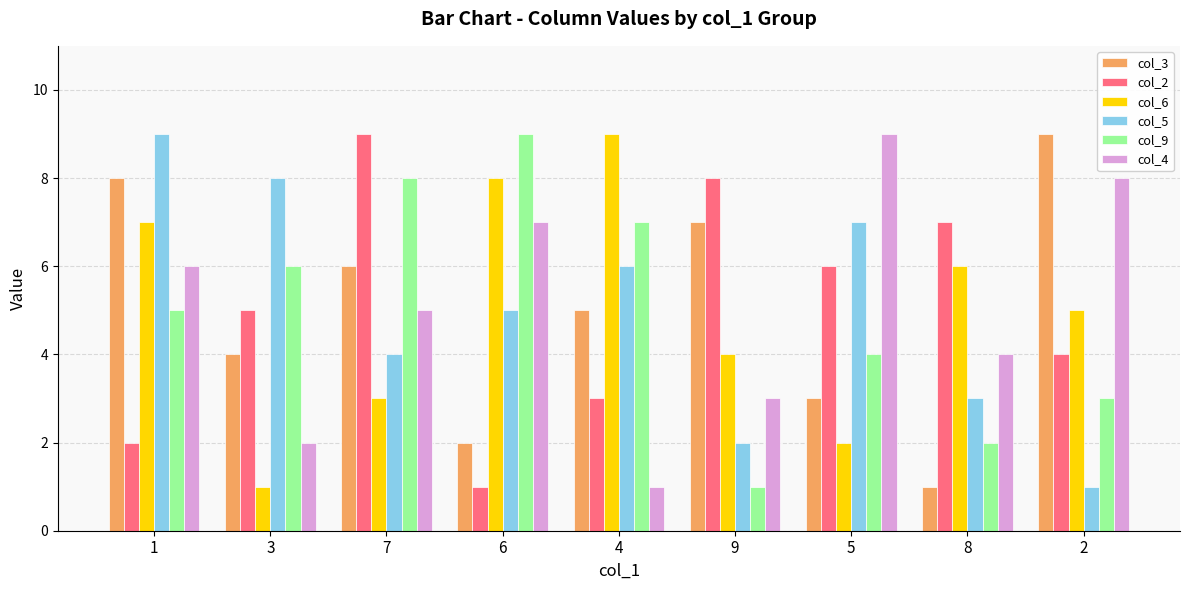

Reading right to left, what are all the values shown in this chart?

col_3: 9	1	3	7	5	2	6	4	8
col_2: 4	7	6	8	3	1	9	5	2
col_6: 5	6	2	4	9	8	3	1	7
col_5: 1	3	7	2	6	5	4	8	9
col_9: 3	2	4	1	7	9	8	6	5
col_4: 8	4	9	3	1	7	5	2	6